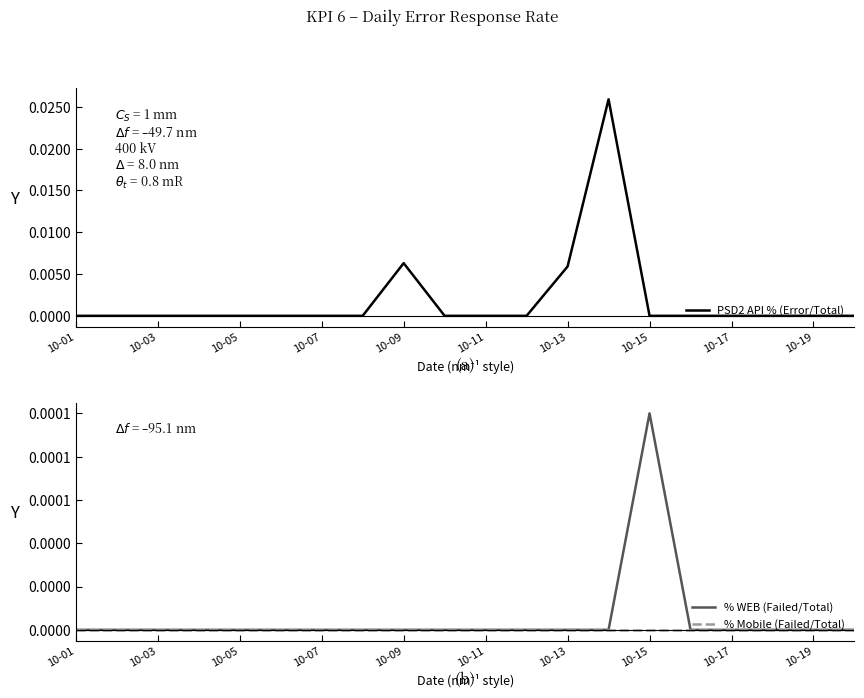

True or false: PSD2 API % (Error/Total) has a value of 0.0 at 10-13.

True